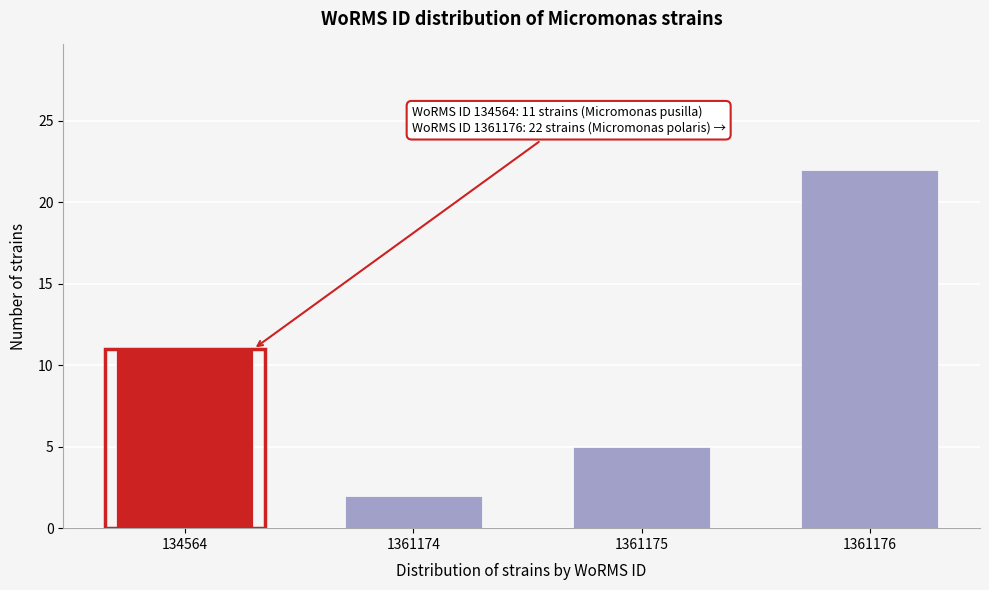

Reading left to right, extract all data points from this chart.

134564=11	1361174=2	1361175=5	1361176=22